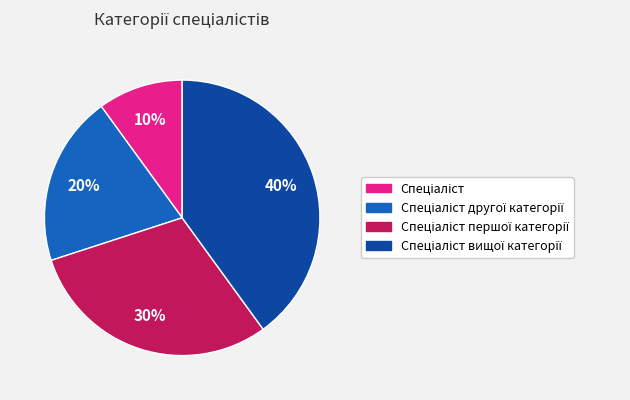

To the nearest percent, what is the average slice percentage?

25%